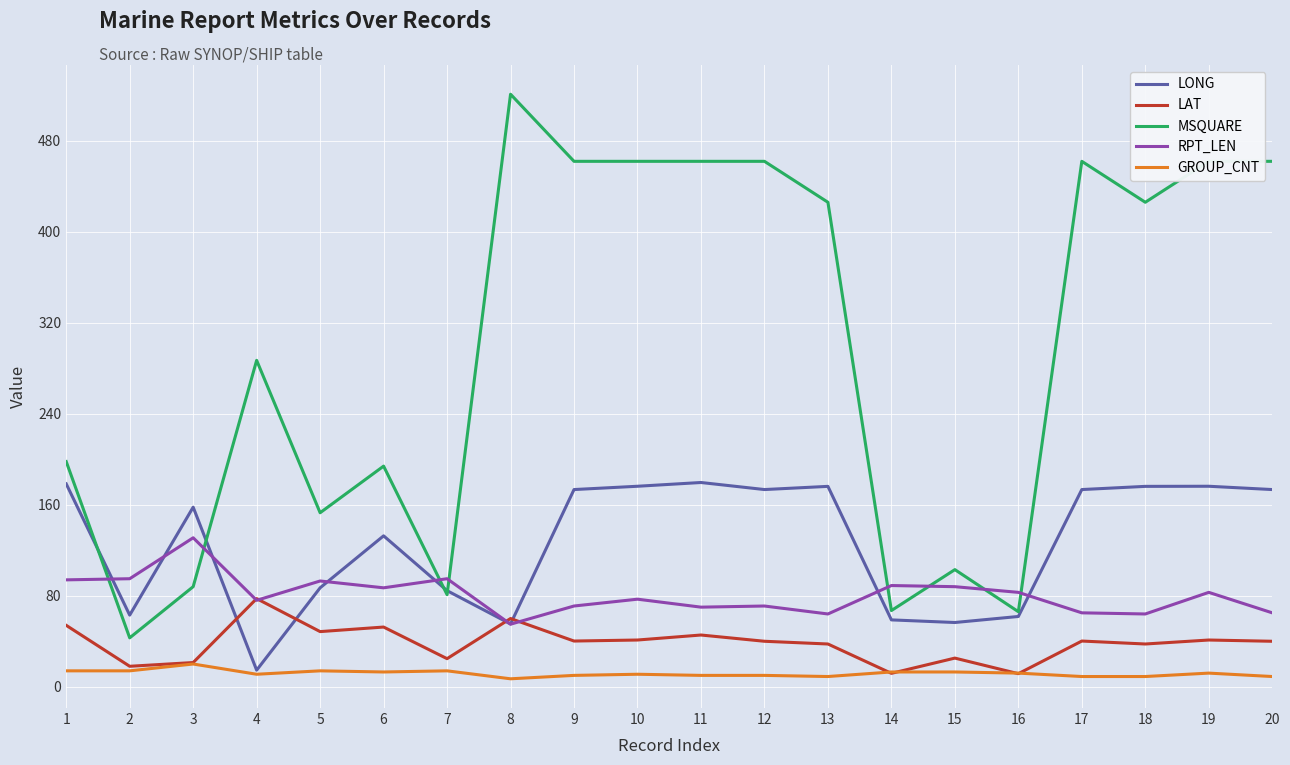

After their last crossing, which series has the higher values: LONG or MSQUARE?

MSQUARE